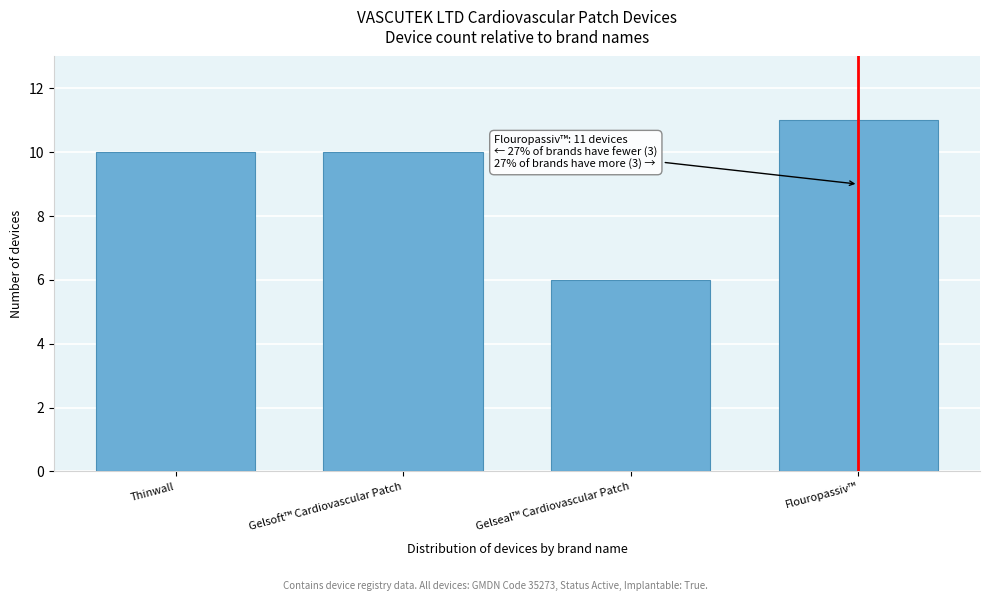

Reading right to left, list all the values displayed in this chart.

Flouropassiv™=11	Gelseal™ Cardiovascular Patch=6	Gelsoft™ Cardiovascular Patch=10	Thinwall=10